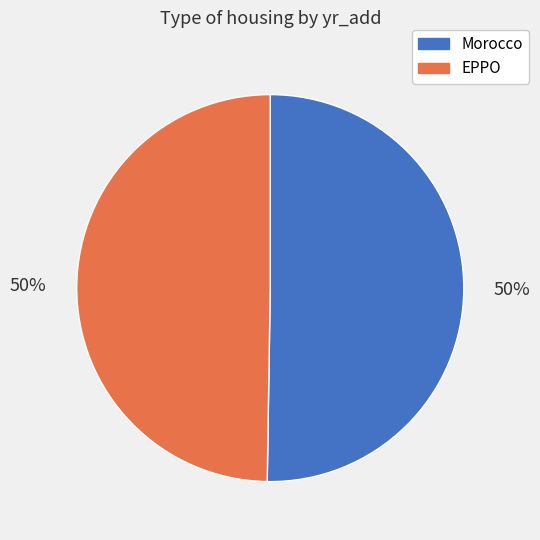

Do Morocco and EPPO together represent more than half of the pie?

Yes